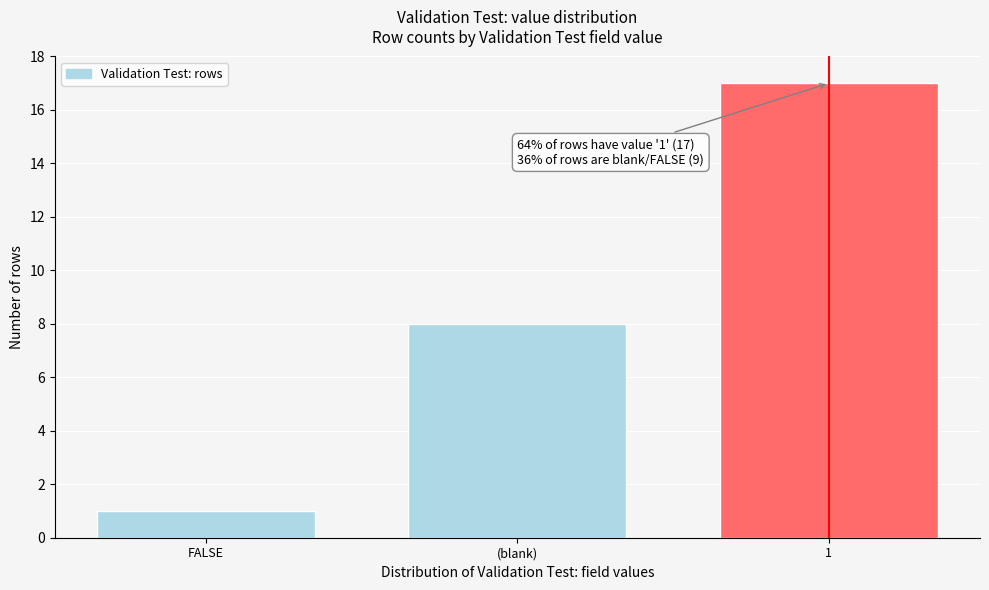

Reading right to left, what are all the values shown in this chart?

1=17	(blank)=8	FALSE=1